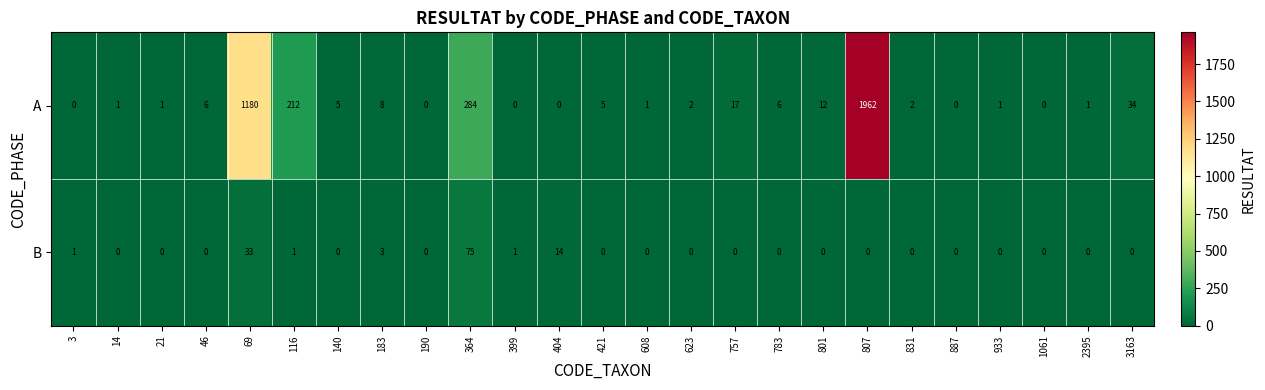

At how many categories does at least one series exceed 1728?

1